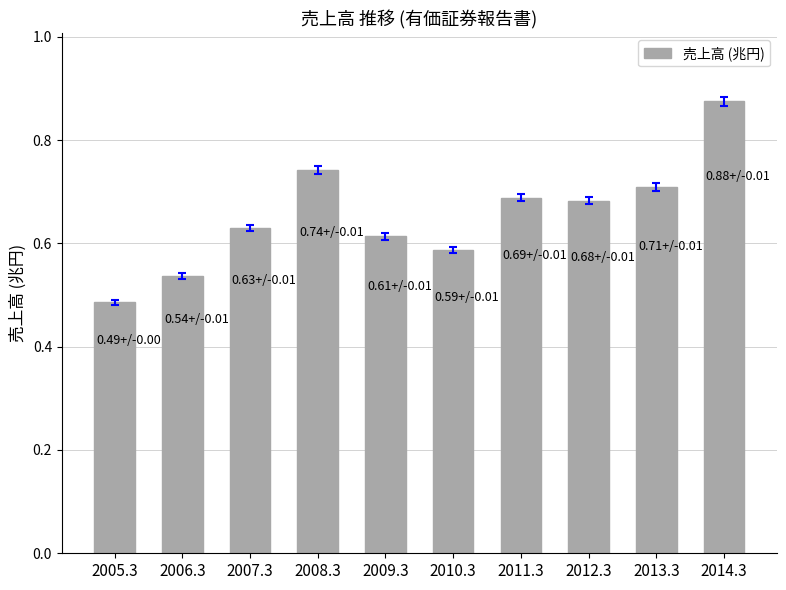

What is the sum of all values?

6.6